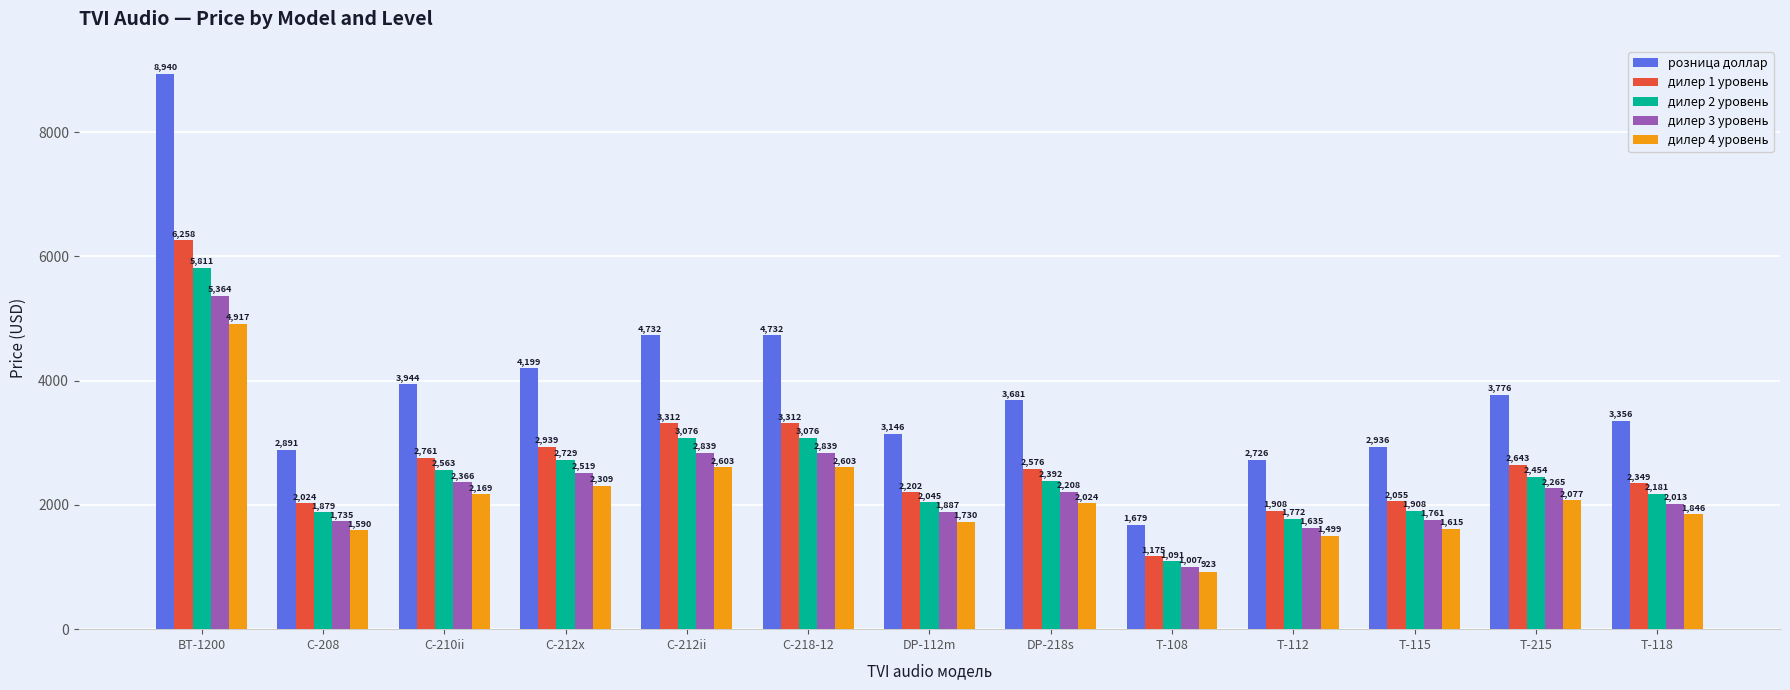

Rank the series at T-108 from lowest to highest value.

дилер 4 уровень, дилер 3 уровень, дилер 2 уровень, дилер 1 уровень, розница доллар